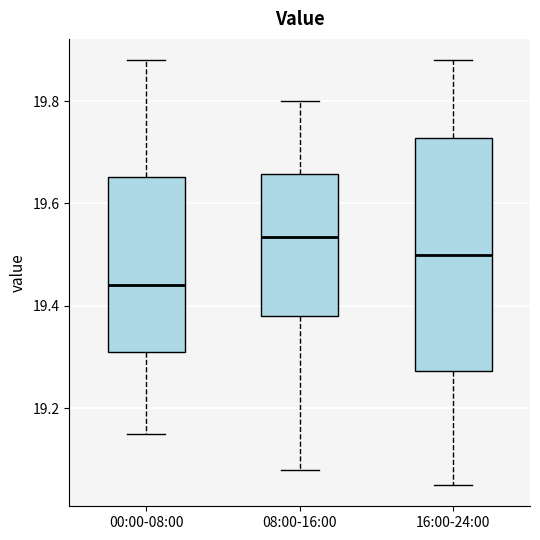

Reading left to right, read every box against the y-axis: the position of its median line, the range the box covers, and the ends of its whiskers. The values are not printed on the chart, so give them approximately, as read against the axis.

00:00-08:00: median 19.44, box 19.32 to 19.66, whiskers 19.16 to 19.88
08:00-16:00: median 19.54, box 19.38 to 19.66, whiskers 19.08 to 19.80
16:00-24:00: median 19.50, box 19.28 to 19.72, whiskers 19.06 to 19.88